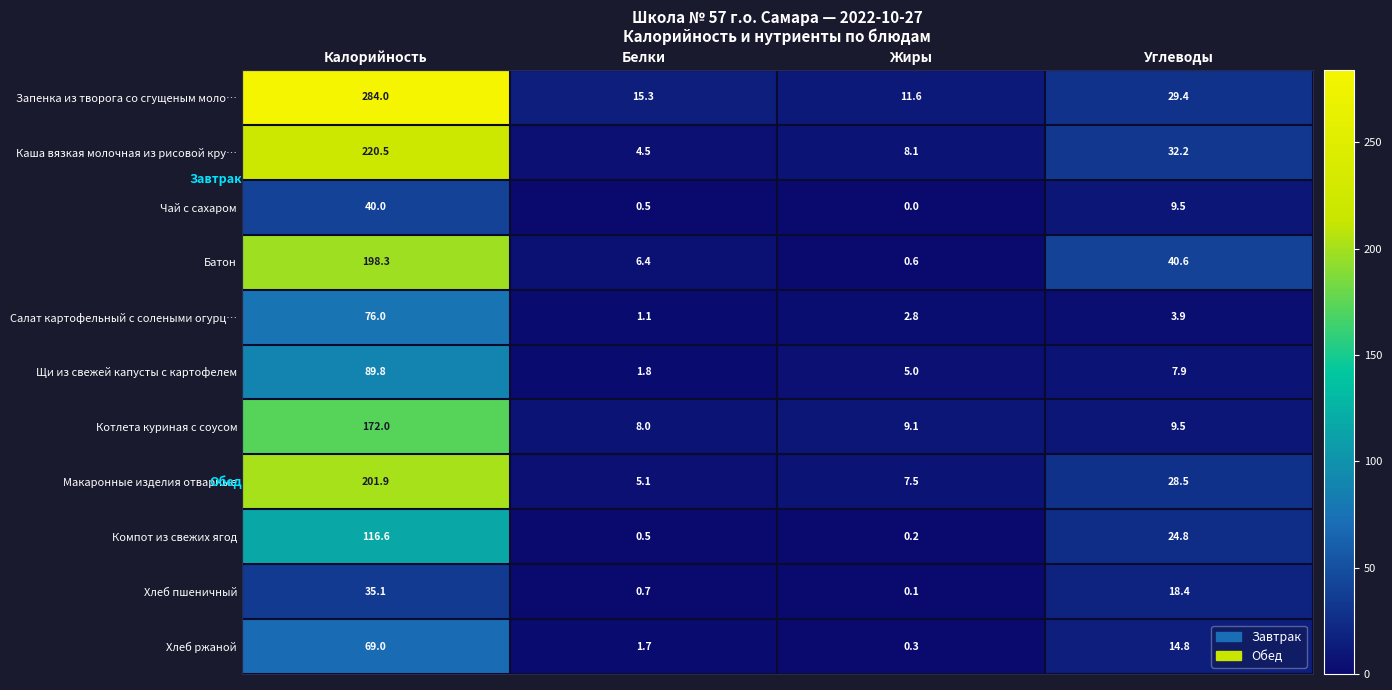

Which series has the largest total across all categories?

Запенка из творога со сгущеным моло…